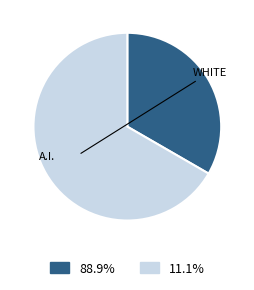

To the nearest percent, what is the difference between the largest and smallest slice percentages?

33%